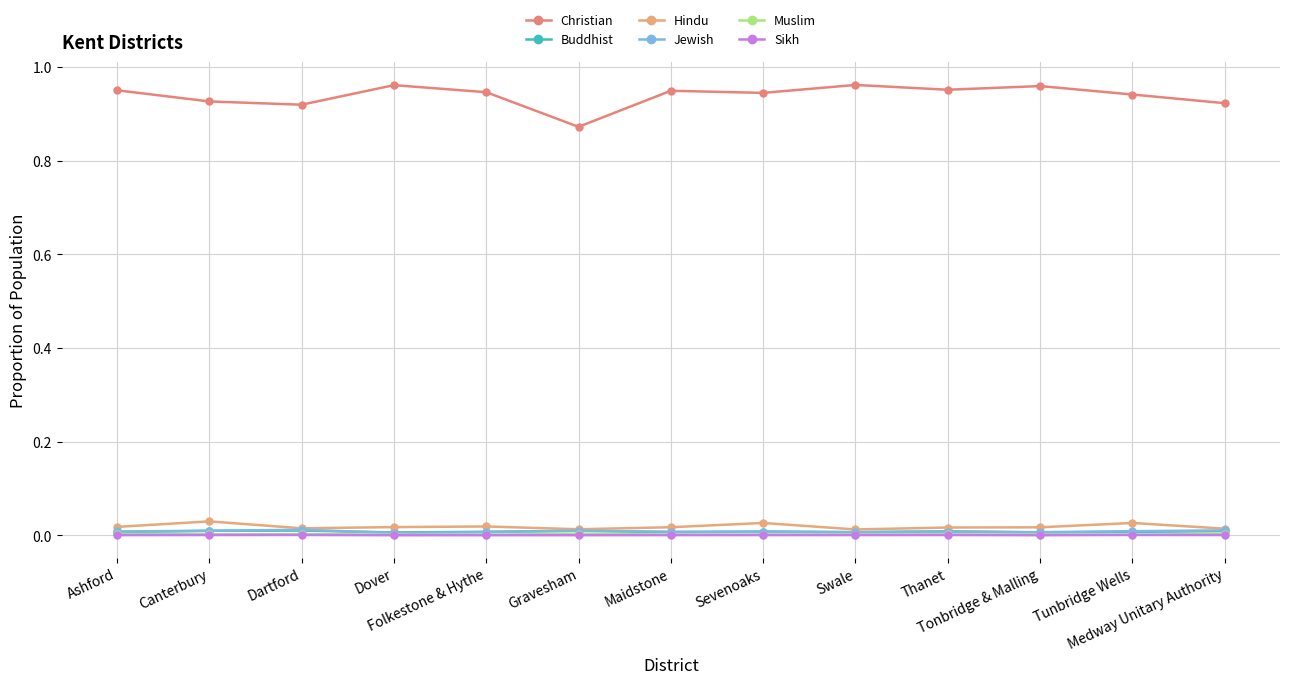

What position from the left is Sevenoaks?

8